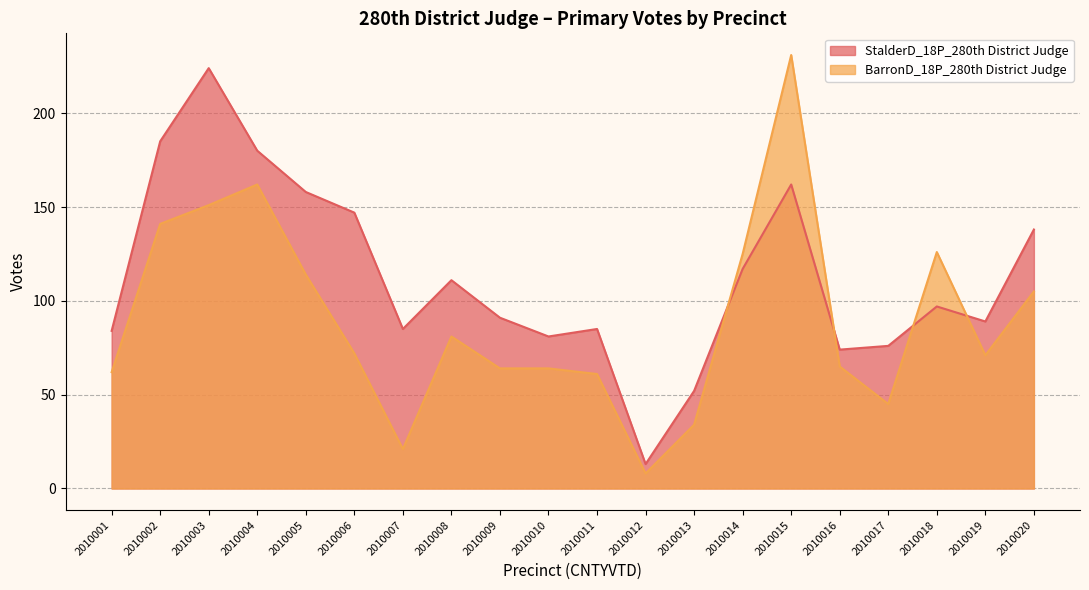

How many data points in BarronD_18P_280th District Judge are less than 72?

10